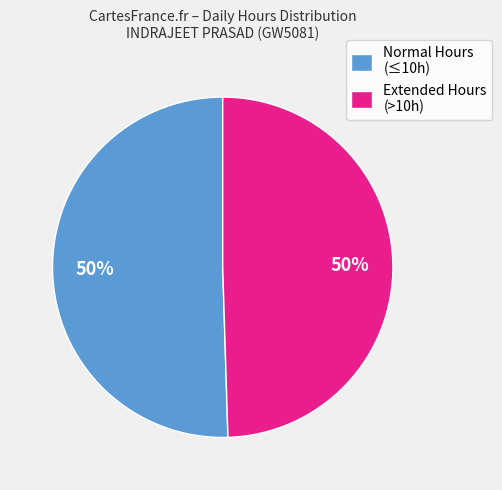

Approximately how many times larger is the value at Extended Hours (>10h) compared to Normal Hours (≤10h)?

1.0